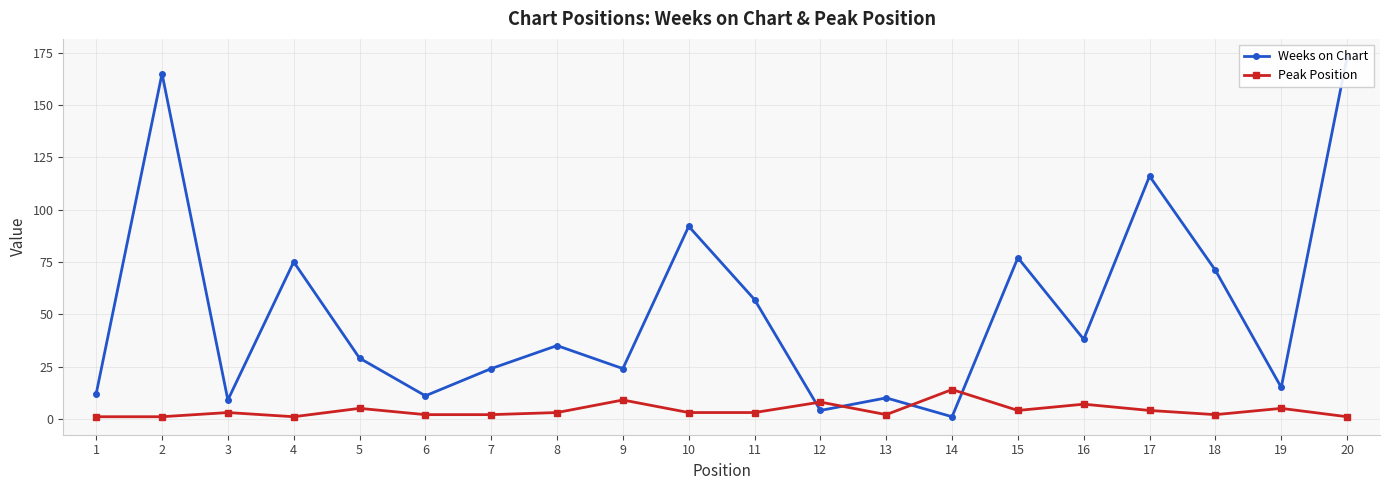

Reading left to right, list all the values displayed in this chart.

Weeks on Chart: 1=12	2=165	3=9	4=75	5=29	6=11	7=24	8=35	9=24	10=92	11=57	12=4	13=10	14=1	15=77	16=38	17=116	18=71	19=15	20=173
Peak Position: 1=1	2=1	3=3	4=1	5=5	6=2	7=2	8=3	9=9	10=3	11=3	12=8	13=2	14=14	15=4	16=7	17=4	18=2	19=5	20=1